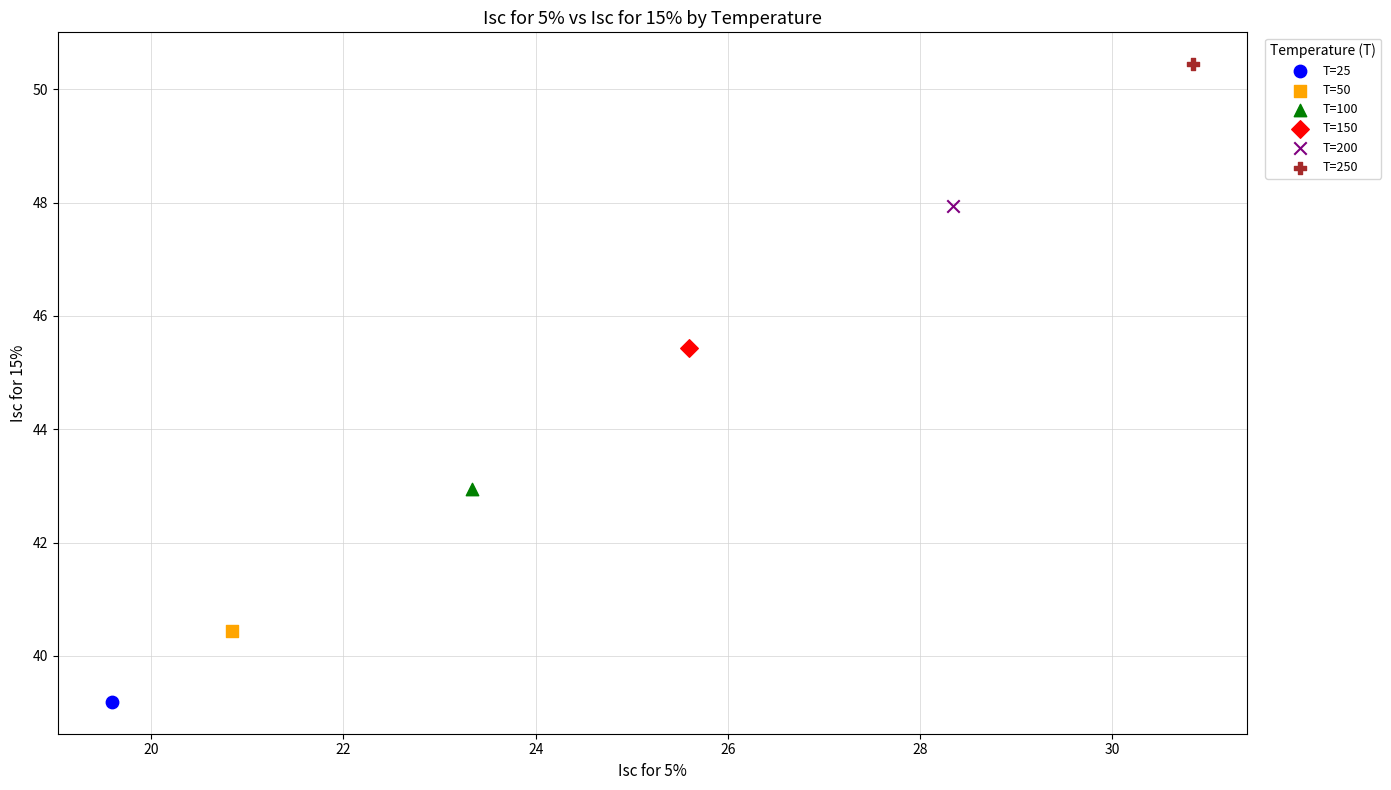

What are all the series names shown in the legend?

T=25, T=50, T=100, T=150, T=200, T=250